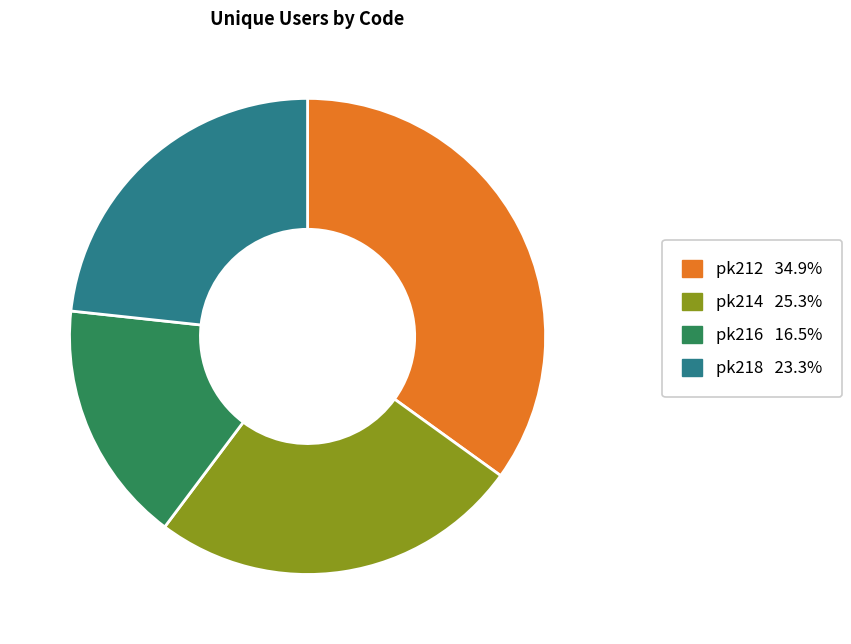

Do pk216 16.5% and pk218 23.3% together represent more than half of the pie?

No